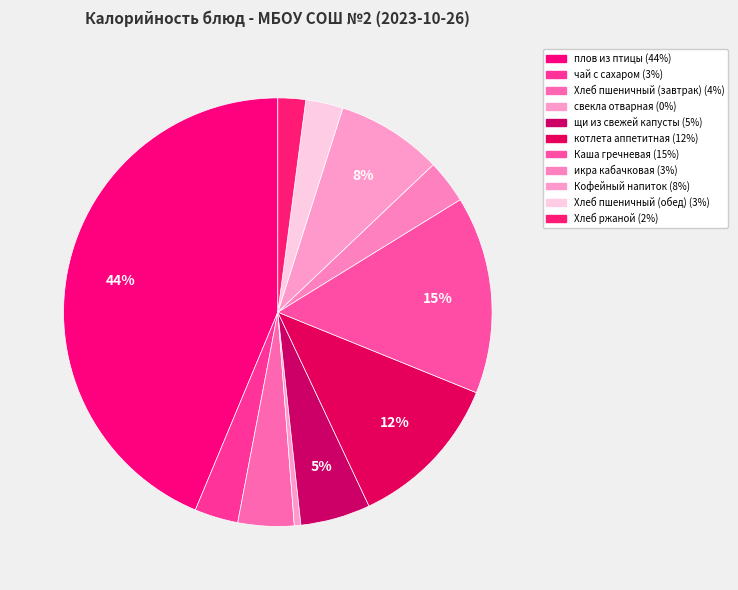

To the nearest percent, what is the combined percentage of Хлеб пшеничный (обед) and икра кабачковая?

6%